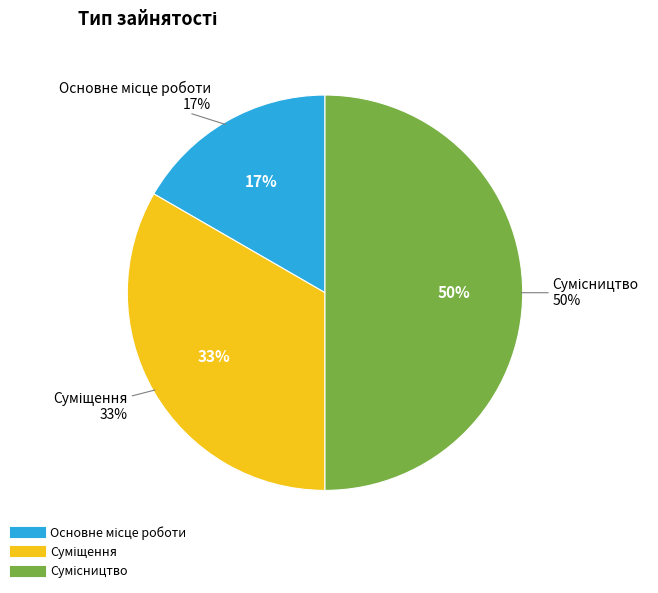

What portion of the pie excludes Суміщення?

66.7%